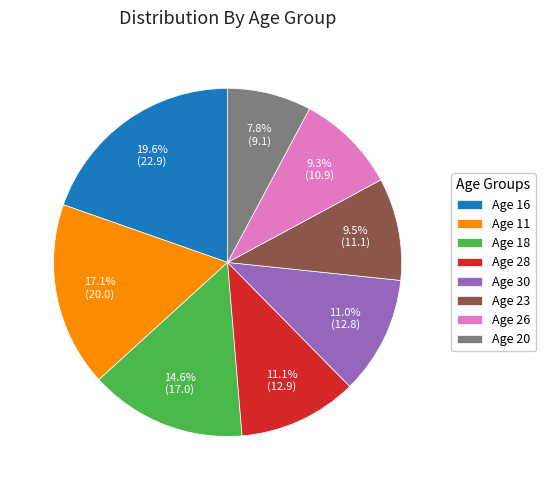

Is there any slice that represents more than half of the pie?

No